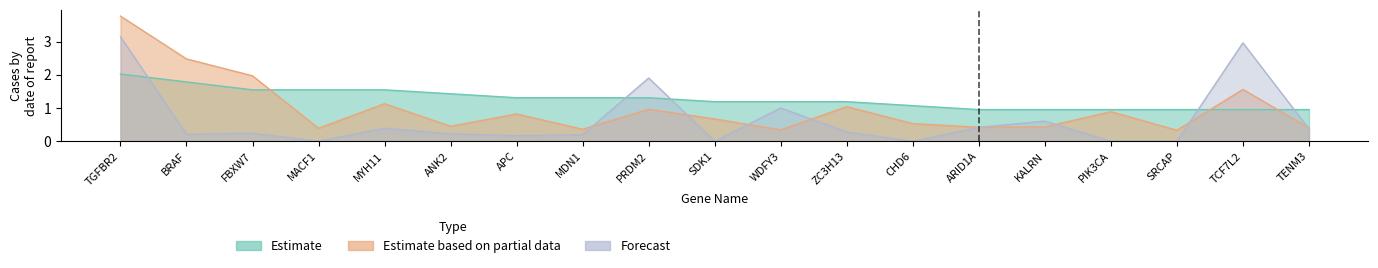

What is the label of the 18th point from the left?

TCF7L2